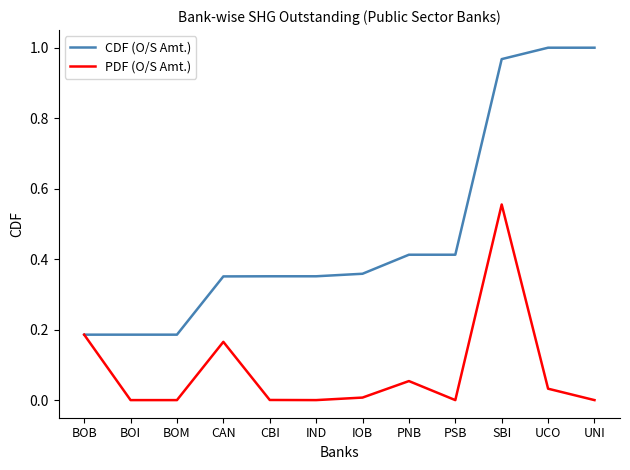

What is the total value across all series at PNB?

0.5